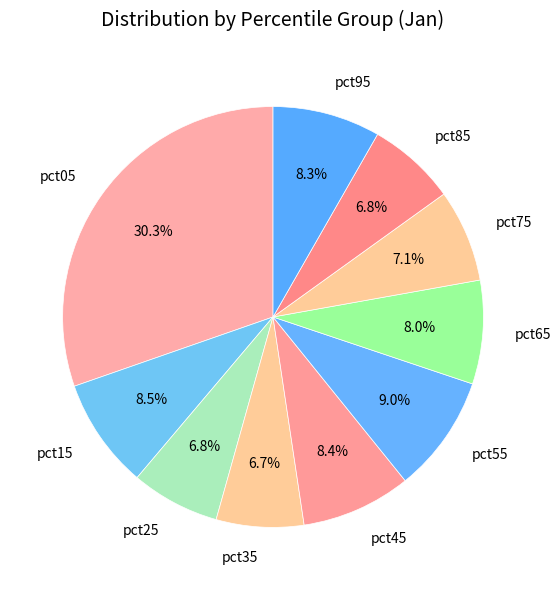

To the nearest percent, what portion does pct55 represent?

9%